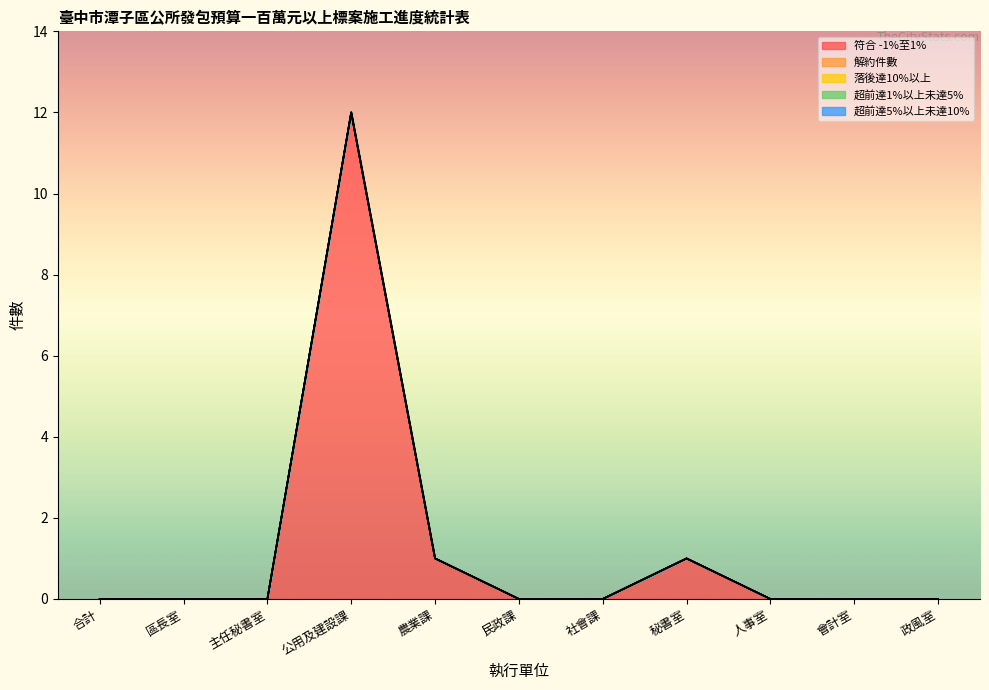

At how many categories does at least one series exceed 11?

1